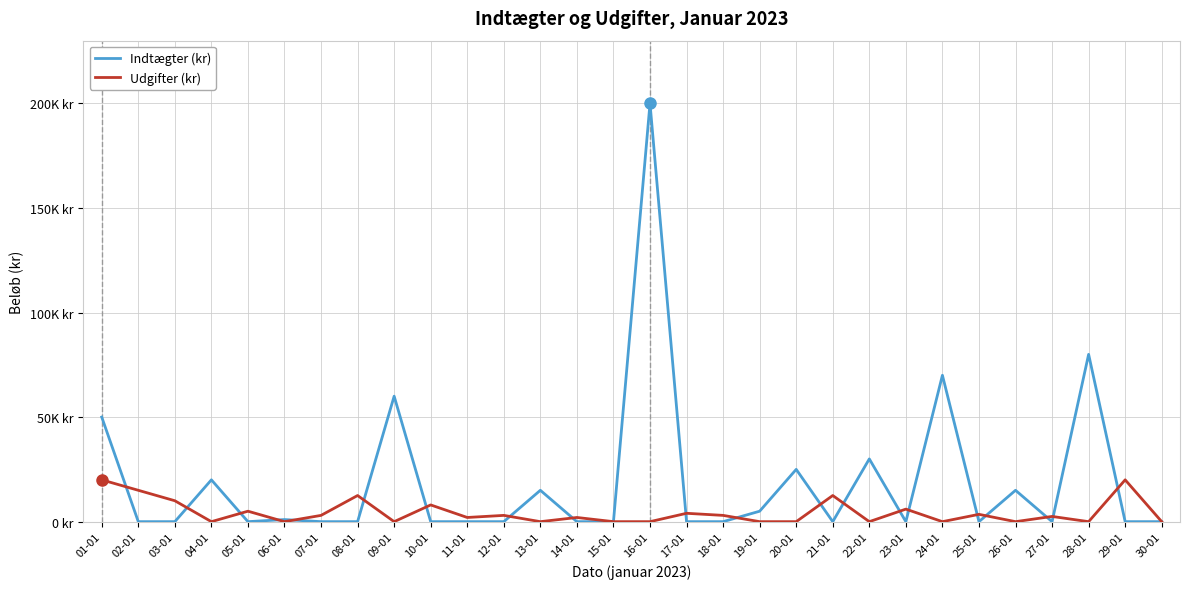

Which series has the widest spread of values?

Indtægter (kr)